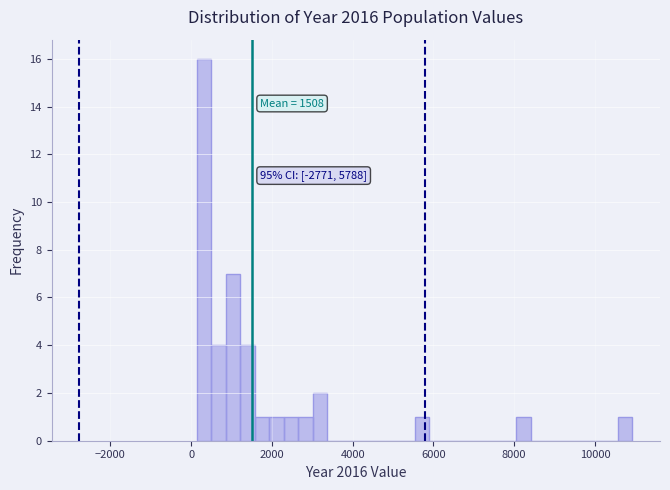

Around what value on the x-axis is the tallest bar? Give the approximate position of its centre, as read against the axis.

400